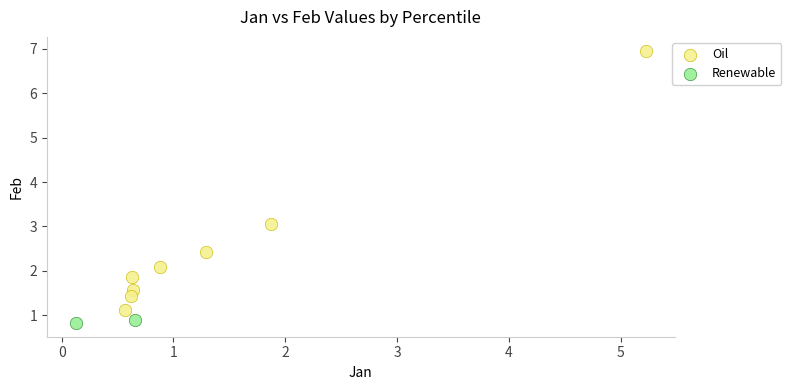

What are all the series names shown in the legend?

Oil, Renewable